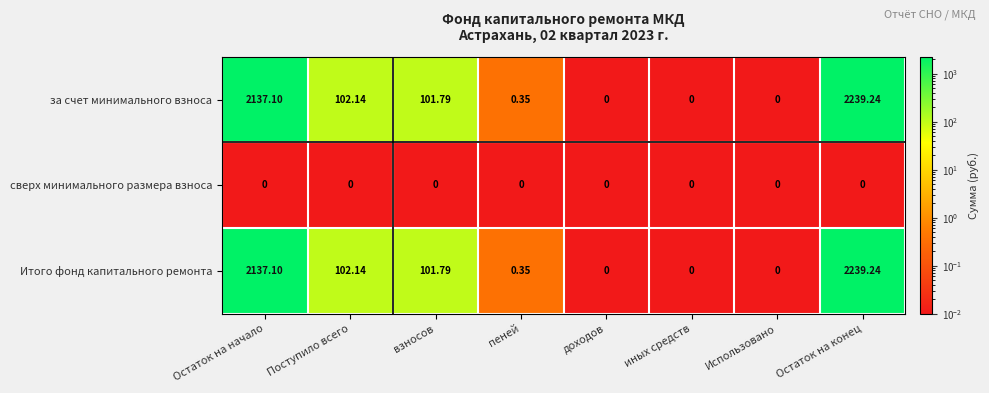

At which label is Итого фонд капитального ремонта closest to 1119?

Поступило всего